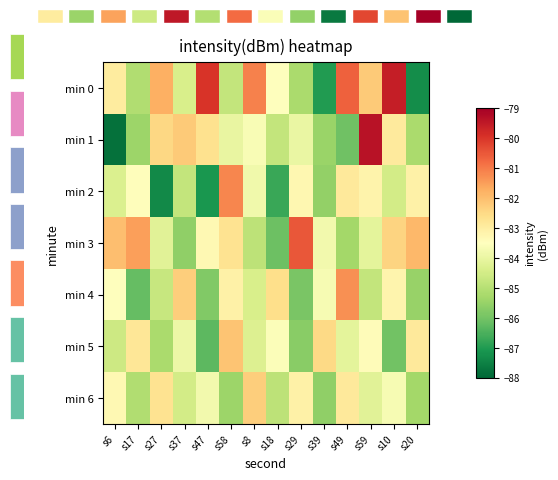

At which category is the sum across all series the highest?

s59